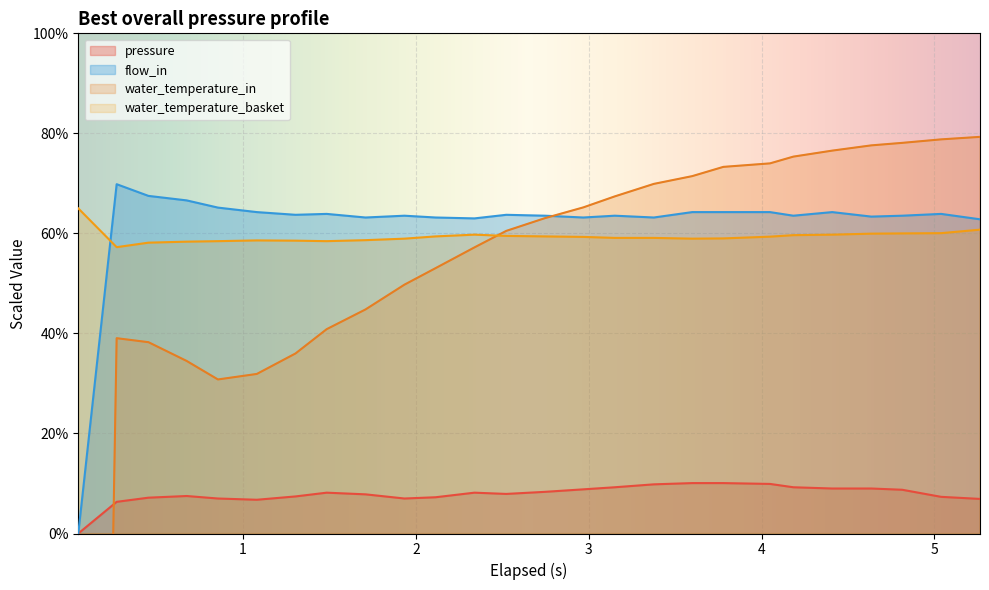

How many lines are shown in the chart?

4